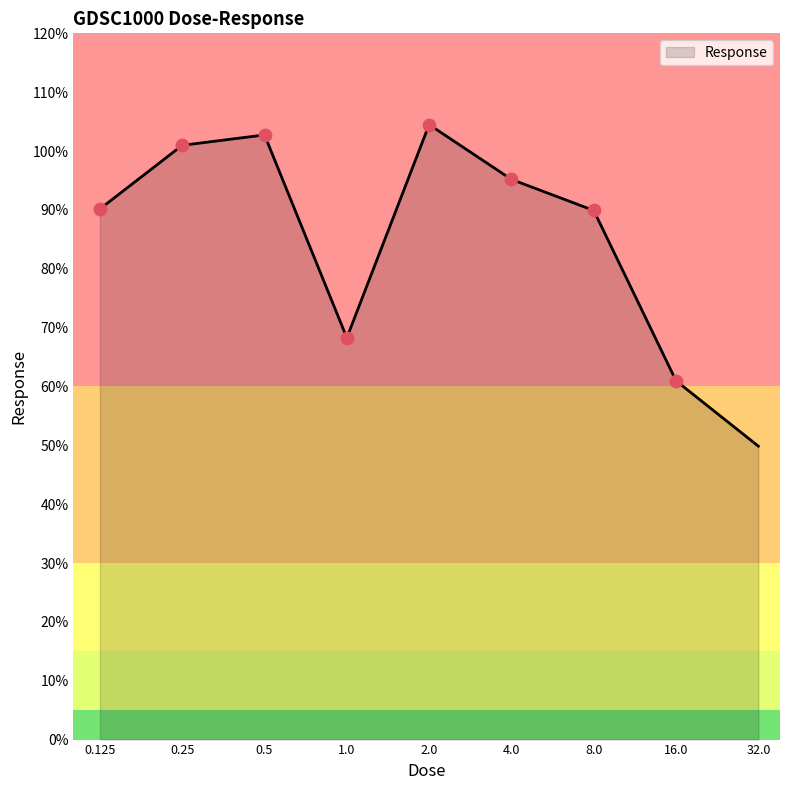

What is the minimum value shown in the chart?

49.9